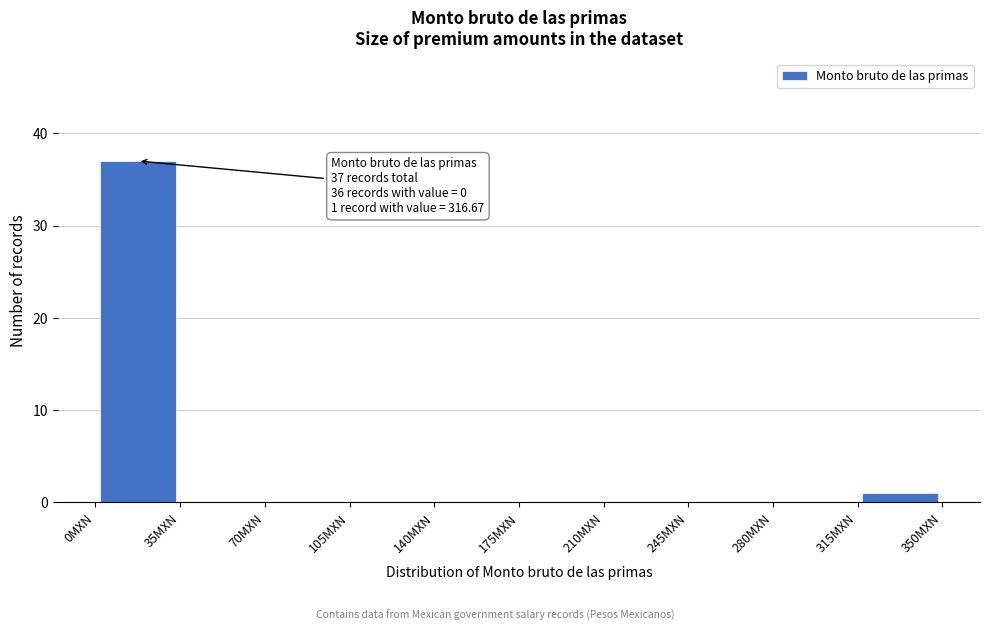

Over which range of the x-axis is the bar tallest?

0 to 35